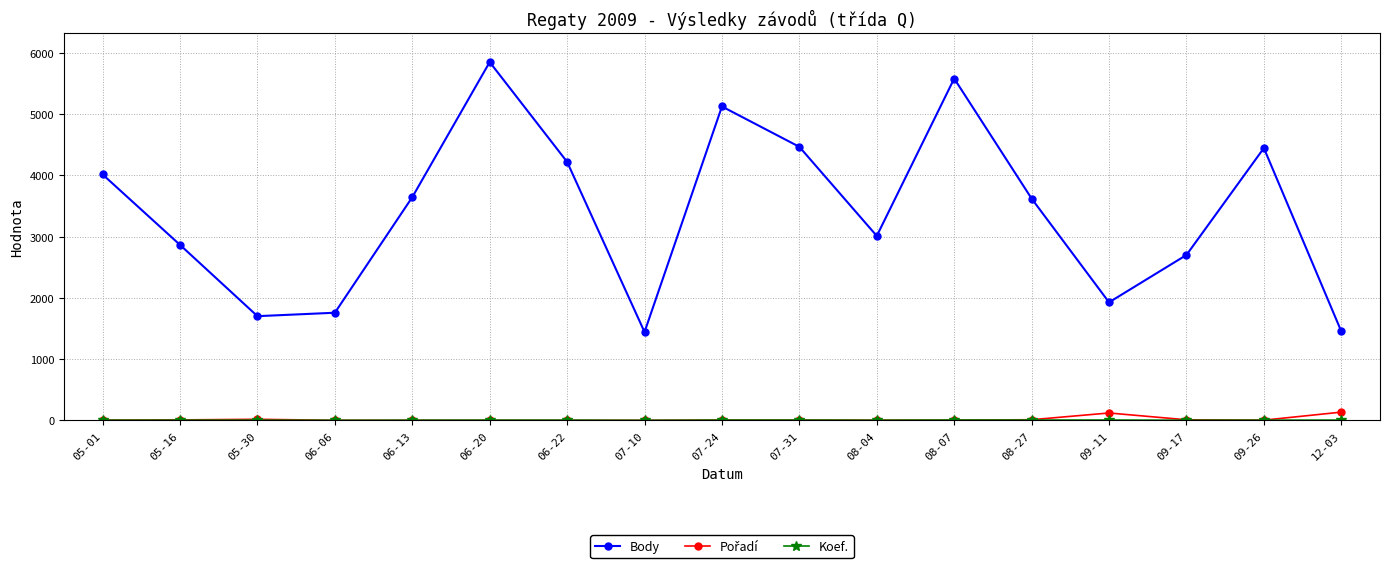

How many categories are shown in the chart?

17